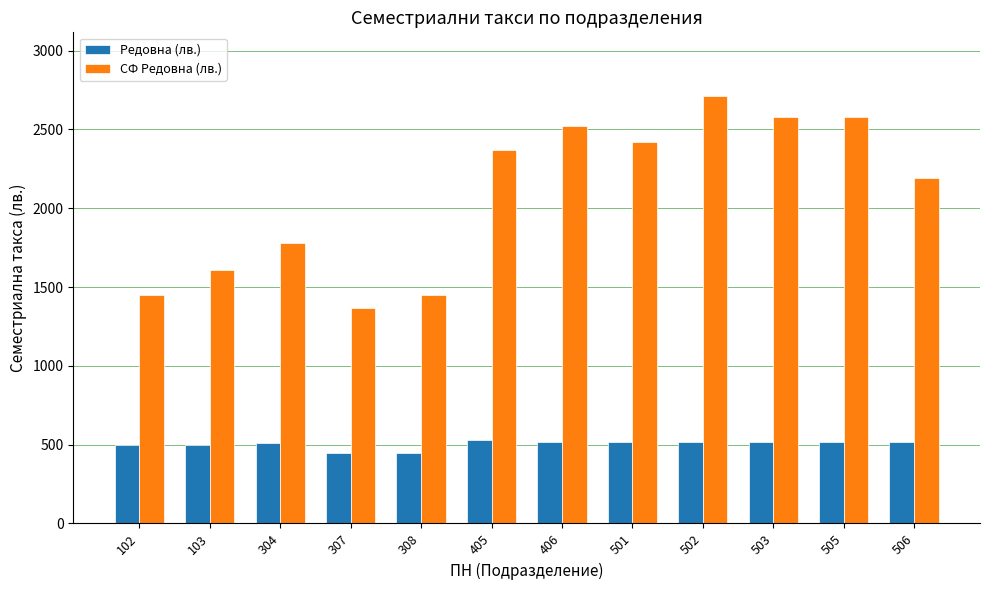

Which series has the widest spread of values?

СФ Редовна (лв.)